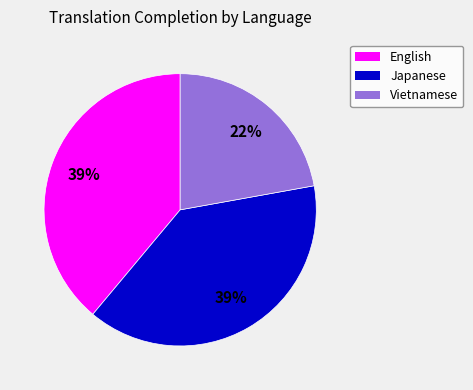

The Japanese slice represents 39% of the pie. True or false?

True